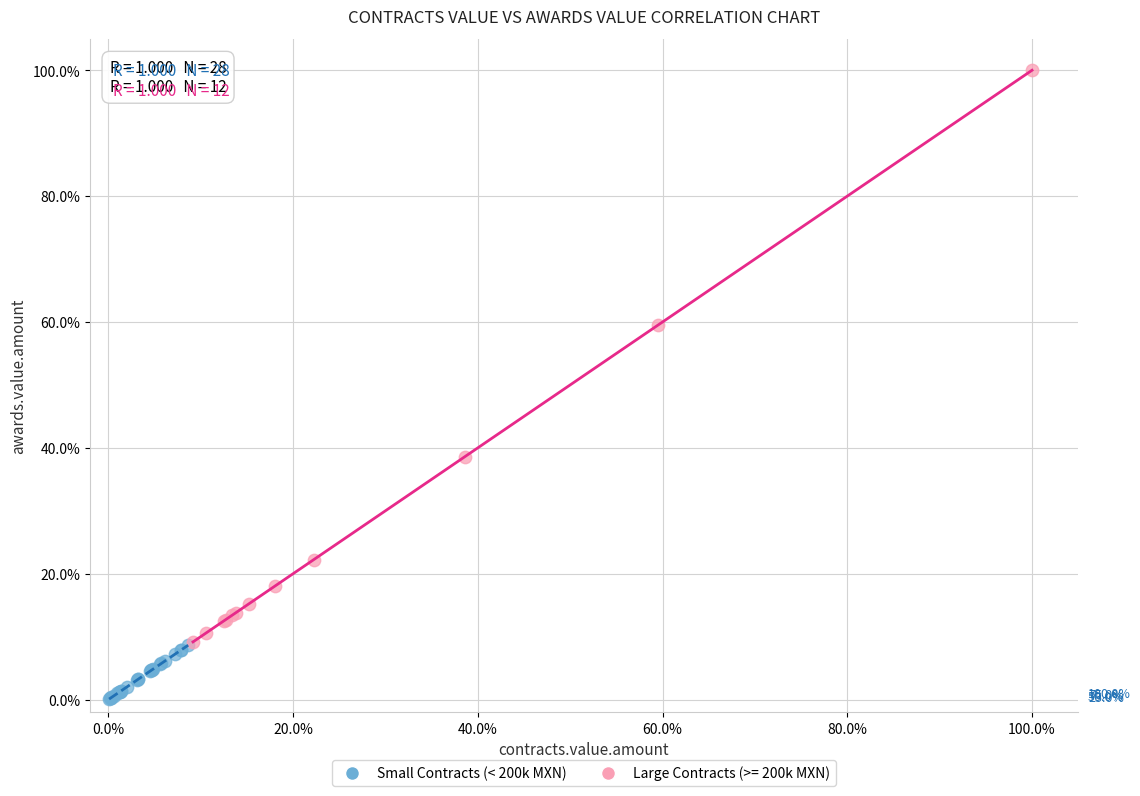

Which series has the widest spread of Y values?

Large Contracts (>= 200k MXN)